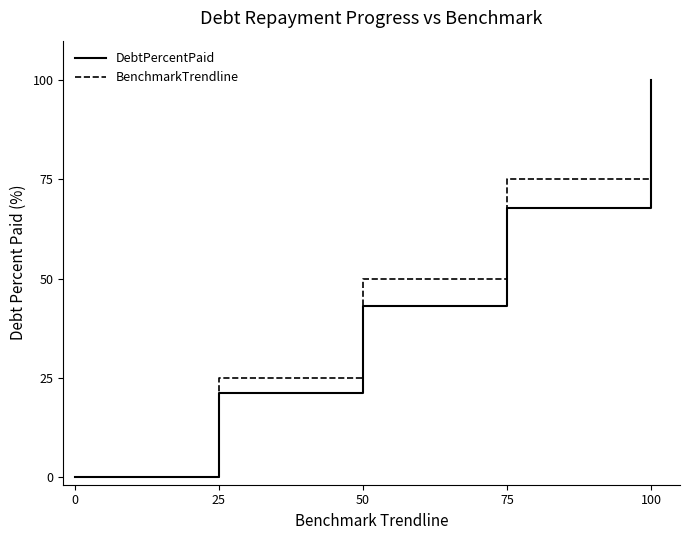

Rank the series at 50 from highest to lowest value.

BenchmarkTrendline, DebtPercentPaid